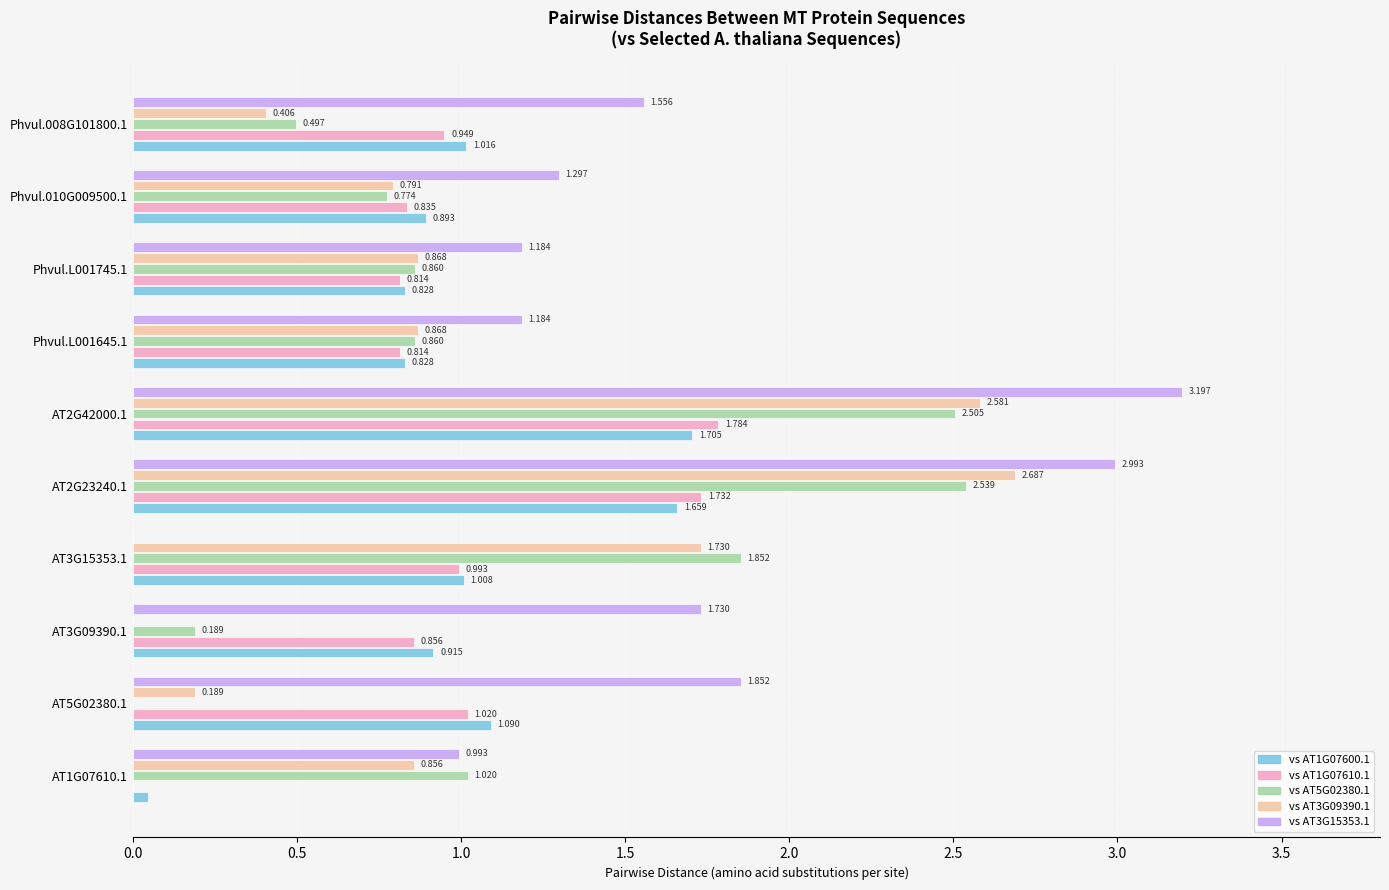

What are all the series names shown in the legend?

vs AT1G07600.1, vs AT1G07610.1, vs AT5G02380.1, vs AT3G09390.1, vs AT3G15353.1